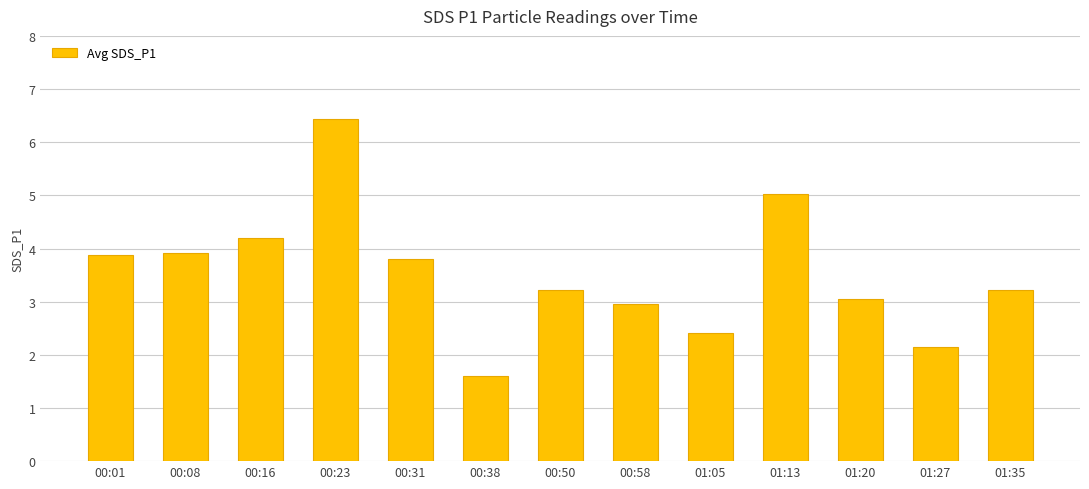

Read the value at 00:23.

6.4